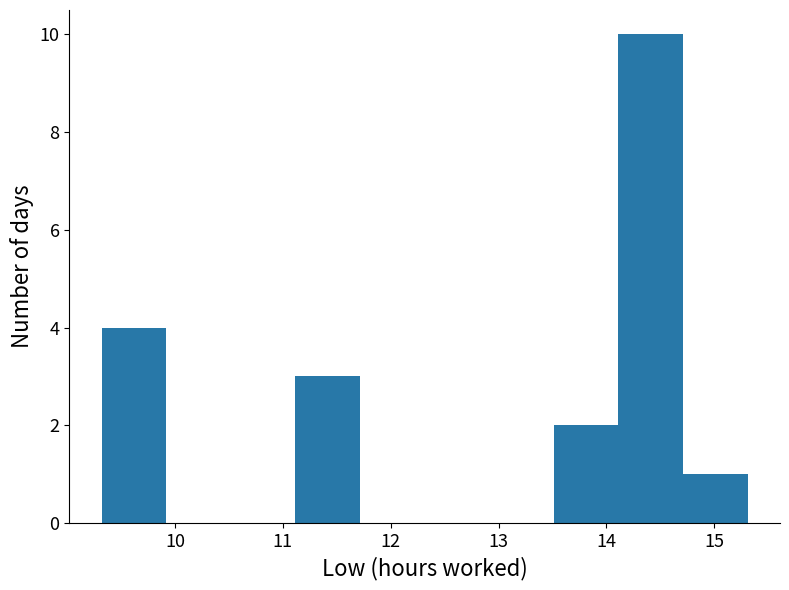

How tall is the bar that spans 9.3 to 9.9 on the x-axis? Neither the bar edges nor the heights are printed on the chart, so give them approximately, as read against the axes.

4